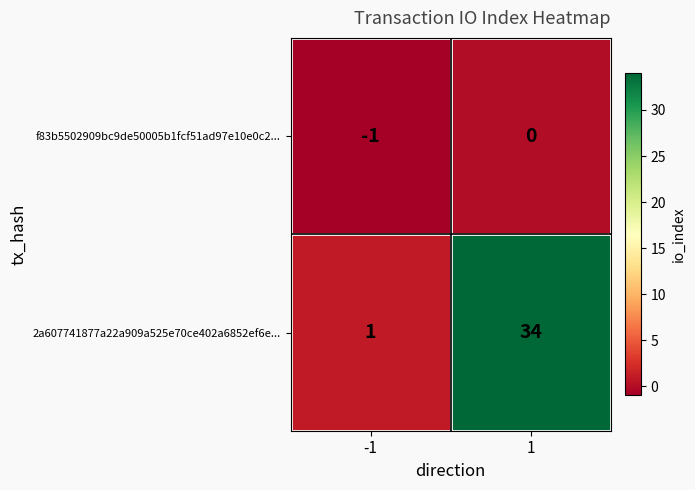

Reading left to right, transcribe all the data shown in this chart.

f83b5502909bc9de50005b1fcf51ad97e10e0c2...: -1=-1	1=0
2a607741877a22a909a525e70ce402a6852ef6e...: -1=1	1=34